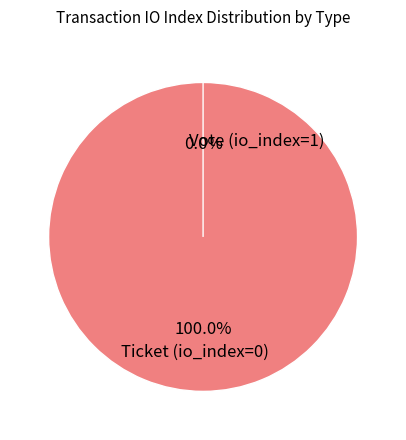

True or false: Ticket (io_index=0) accounts for 1% of the total.

False